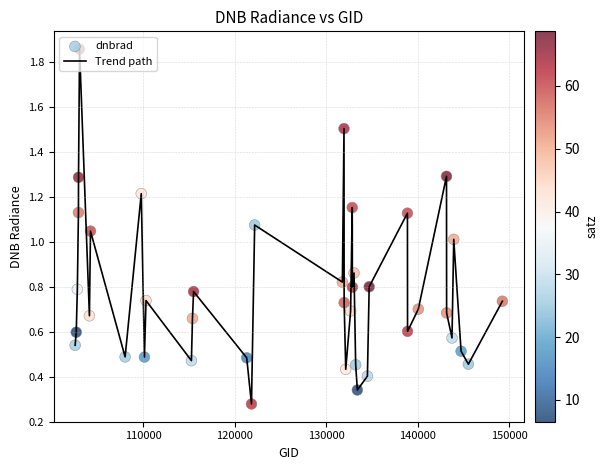

What is the difference between the maximum and minimum values?

1.6